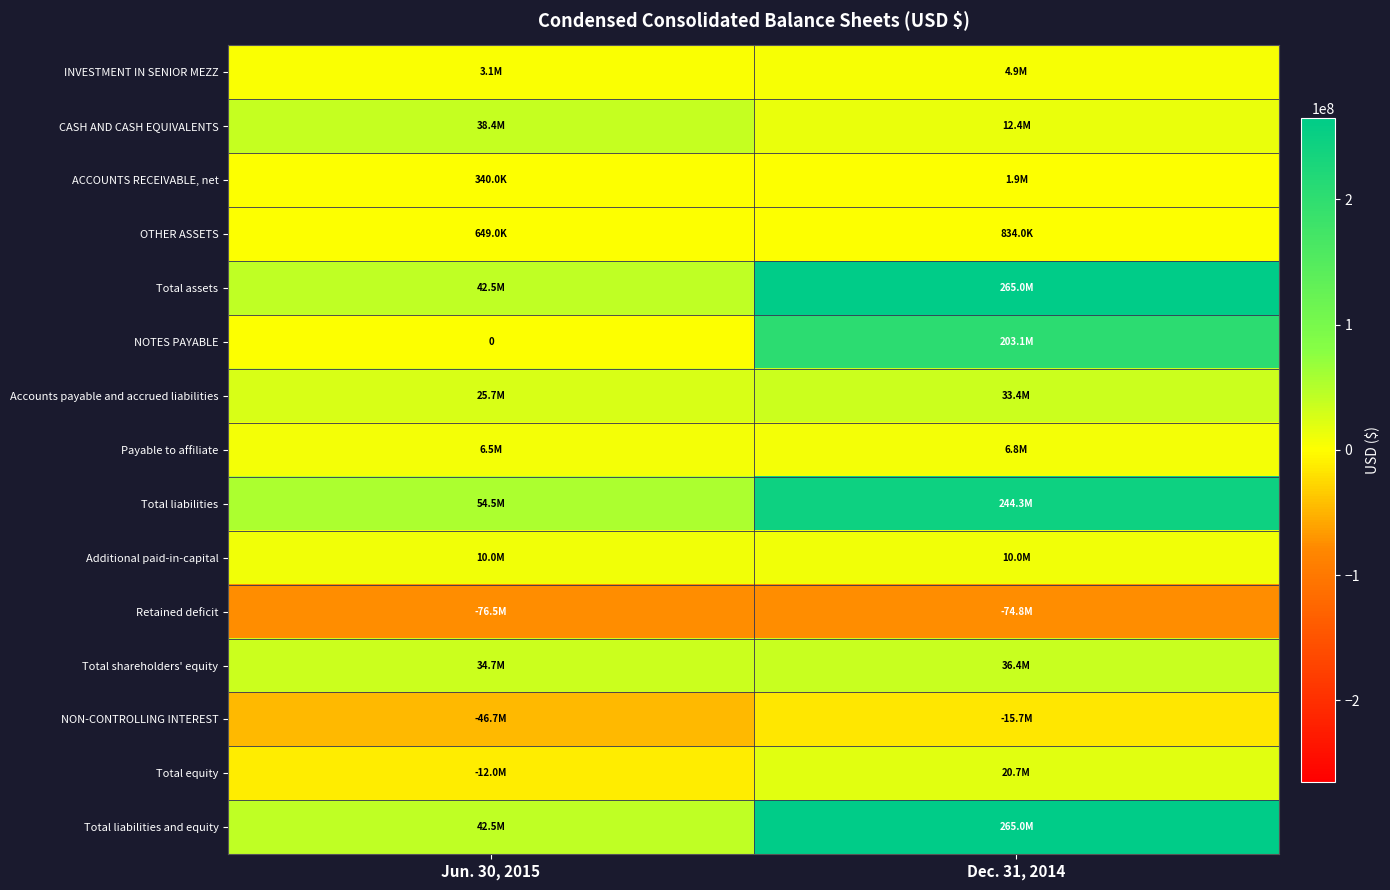

List the series in order of their peak value, lowest first.

Retained deficit, NON-CONTROLLING INTEREST, OTHER ASSETS, ACCOUNTS RECEIVABLE, net, INVESTMENT IN SENIOR MEZZ, Payable to affiliate, Additional paid-in-capital, Total equity, Accounts payable and accrued liabilities, Total shareholders' equity, CASH AND CASH EQUIVALENTS, NOTES PAYABLE, Total liabilities, Total assets, Total liabilities and equity